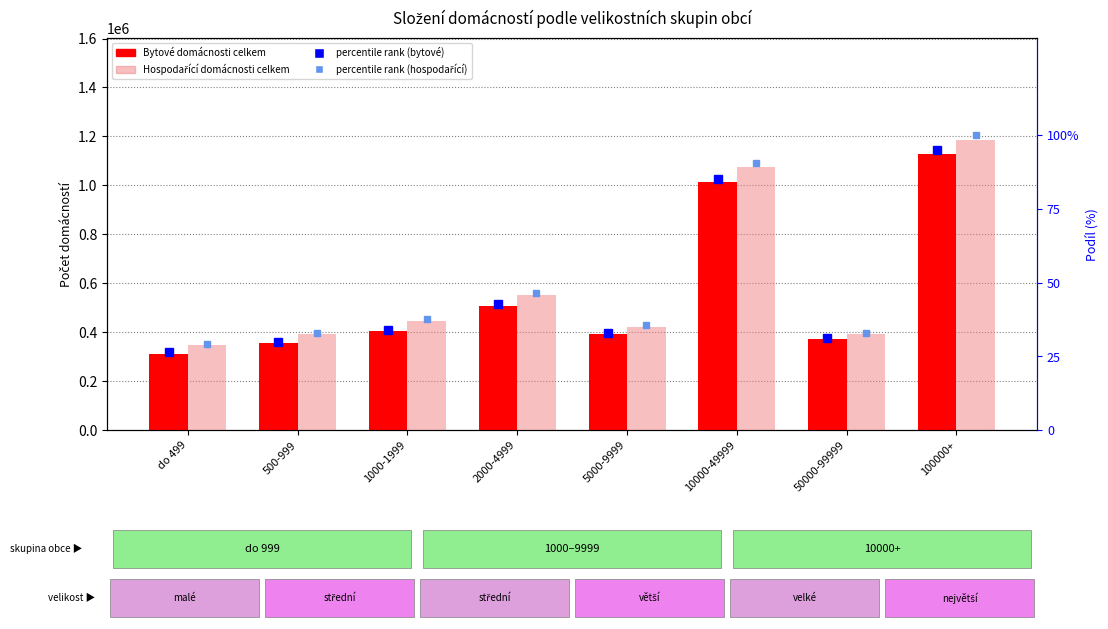

Which series has the largest total across all categories?

Hospodařící domácnosti celkem